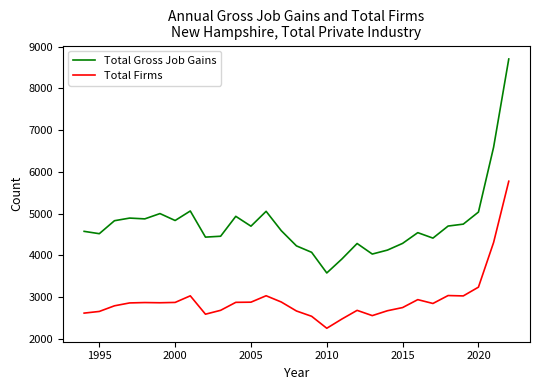

True or false: Total Firms and Total Gross Job Gains intersect in this chart.

False